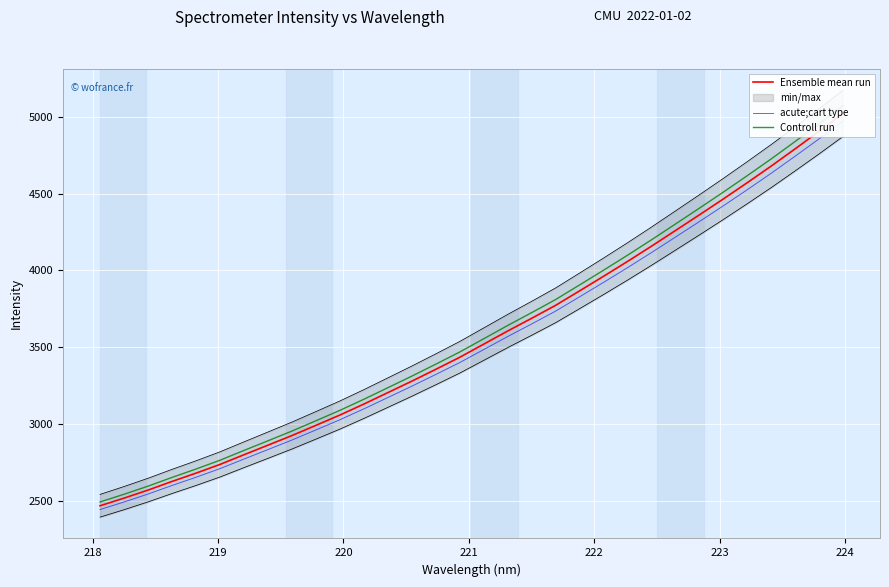

Which series has the largest total across all categories?

Controll run